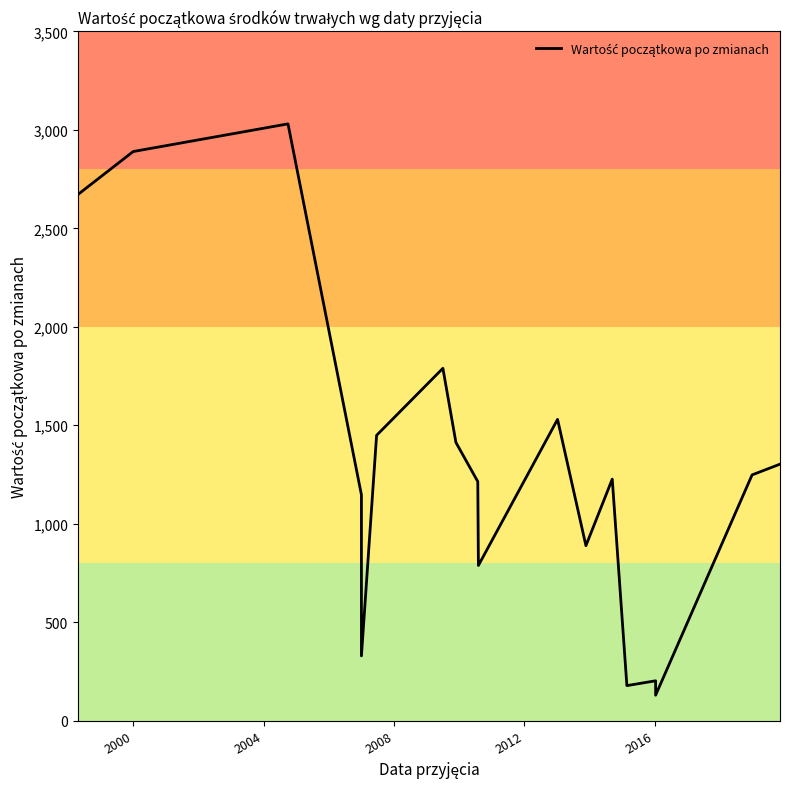

The chart shows a value of 583.2 at 2020. True or false?

False